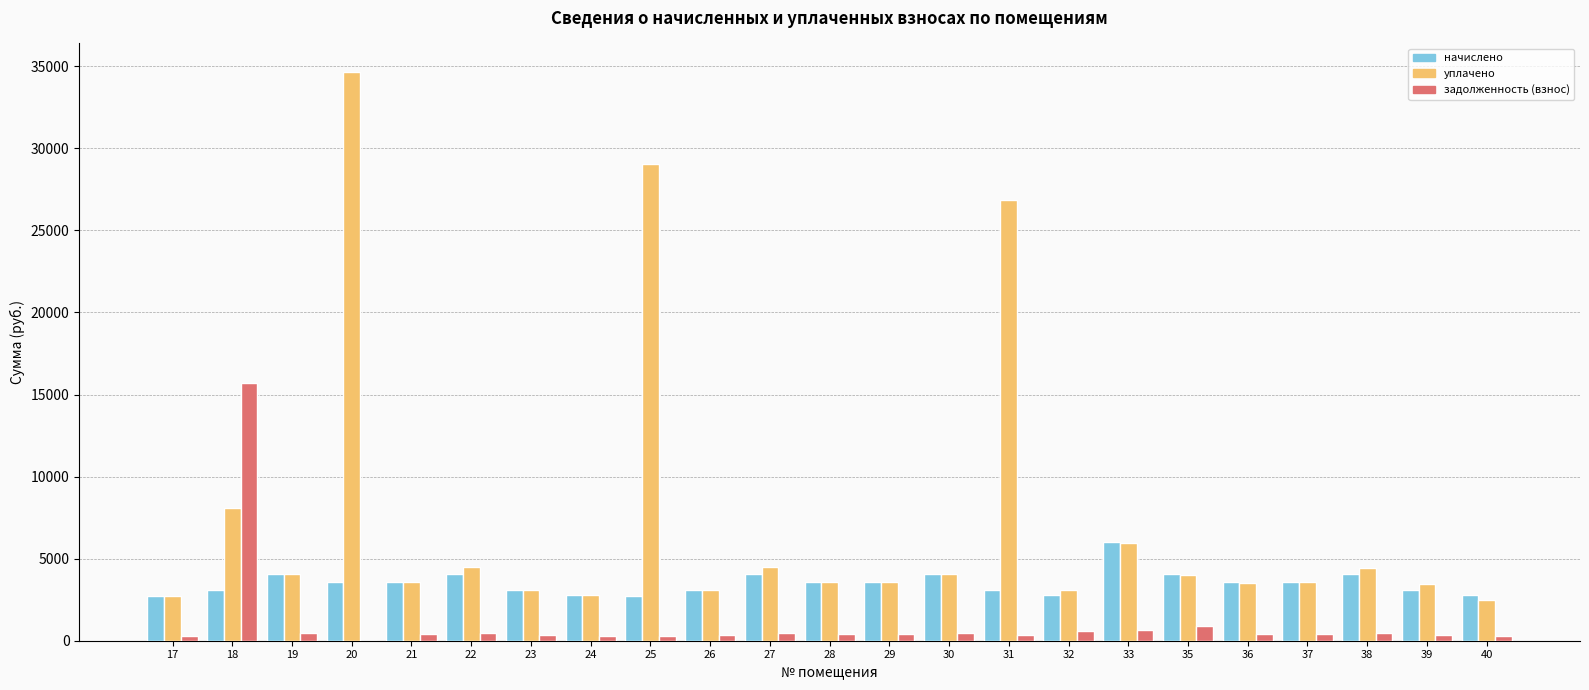

What is the maximum value shown in the chart?

34654.9